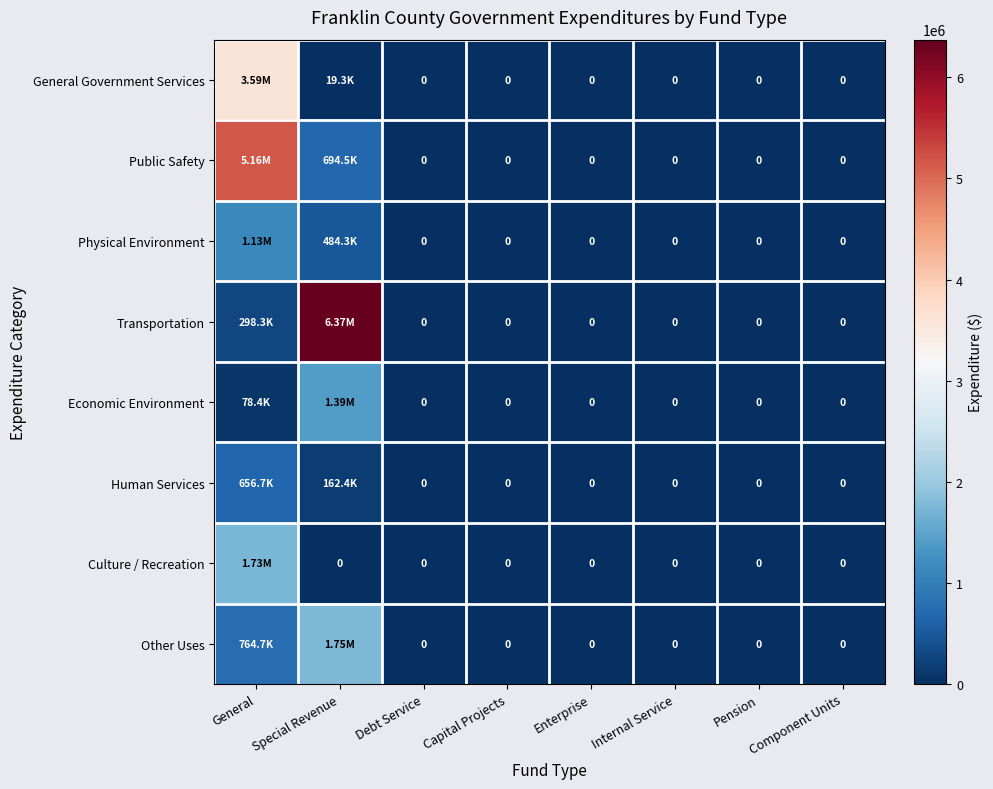

What is the sum of the Other Uses values at Internal Service and Special Revenue?

1750149